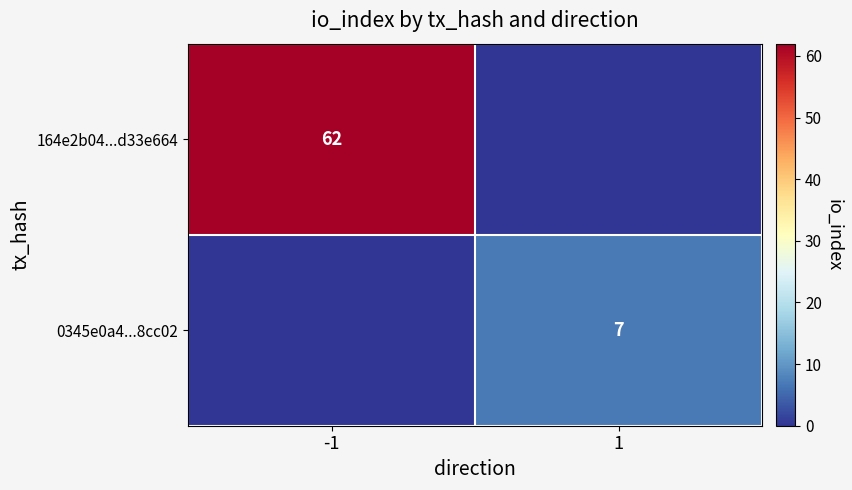

Is it true that 0345e0a4...8cc02 equals 11 at 1?

False